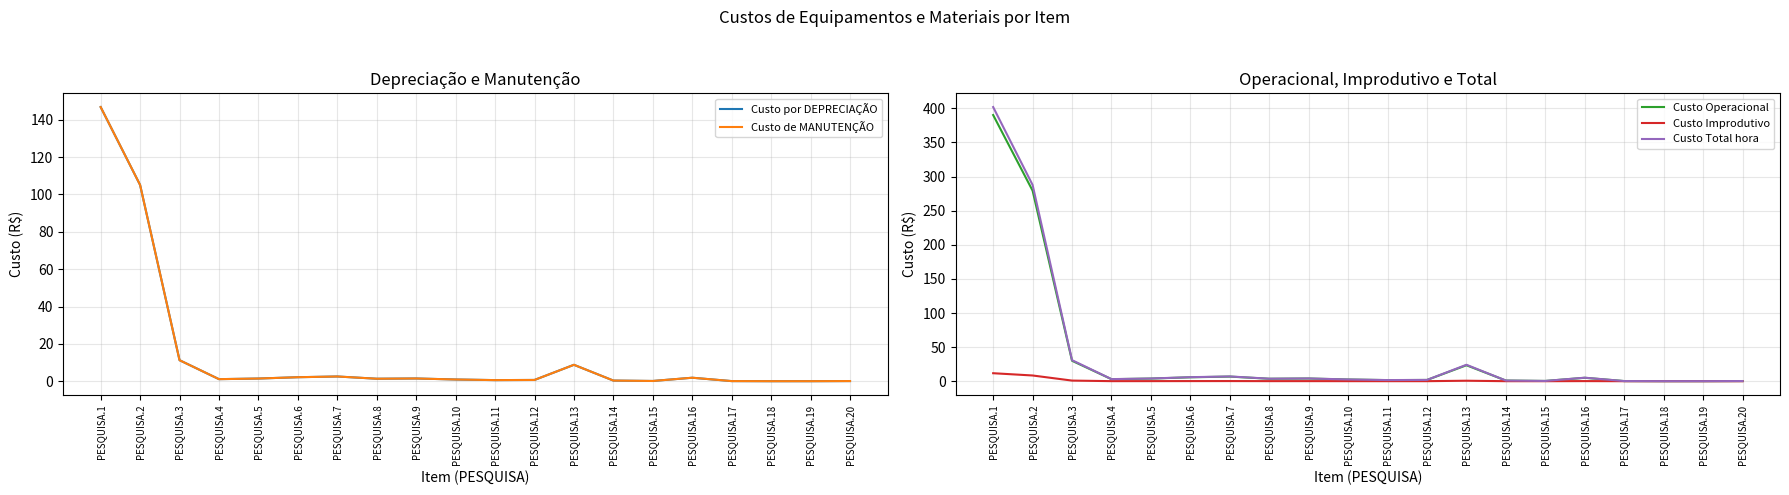

How many distinct data groups are displayed?

5